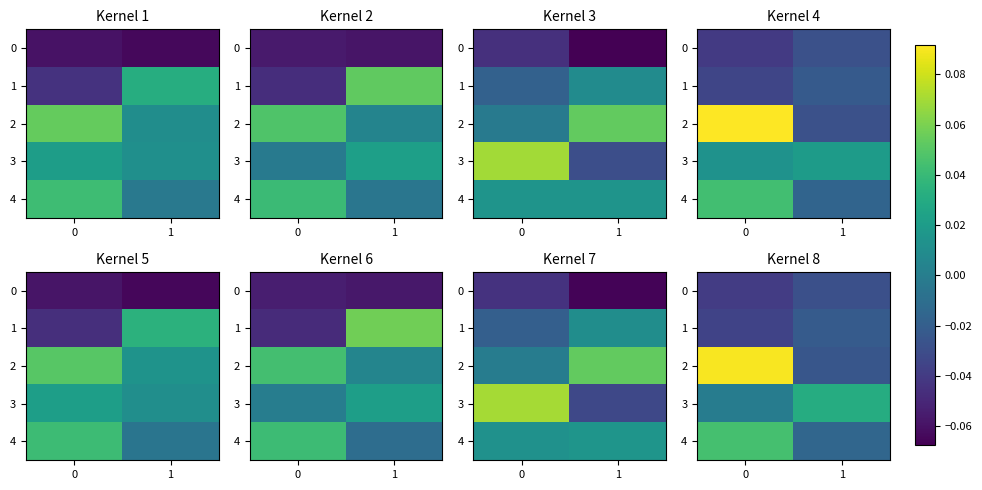

At how many categories does at least one series exceed 0?

2